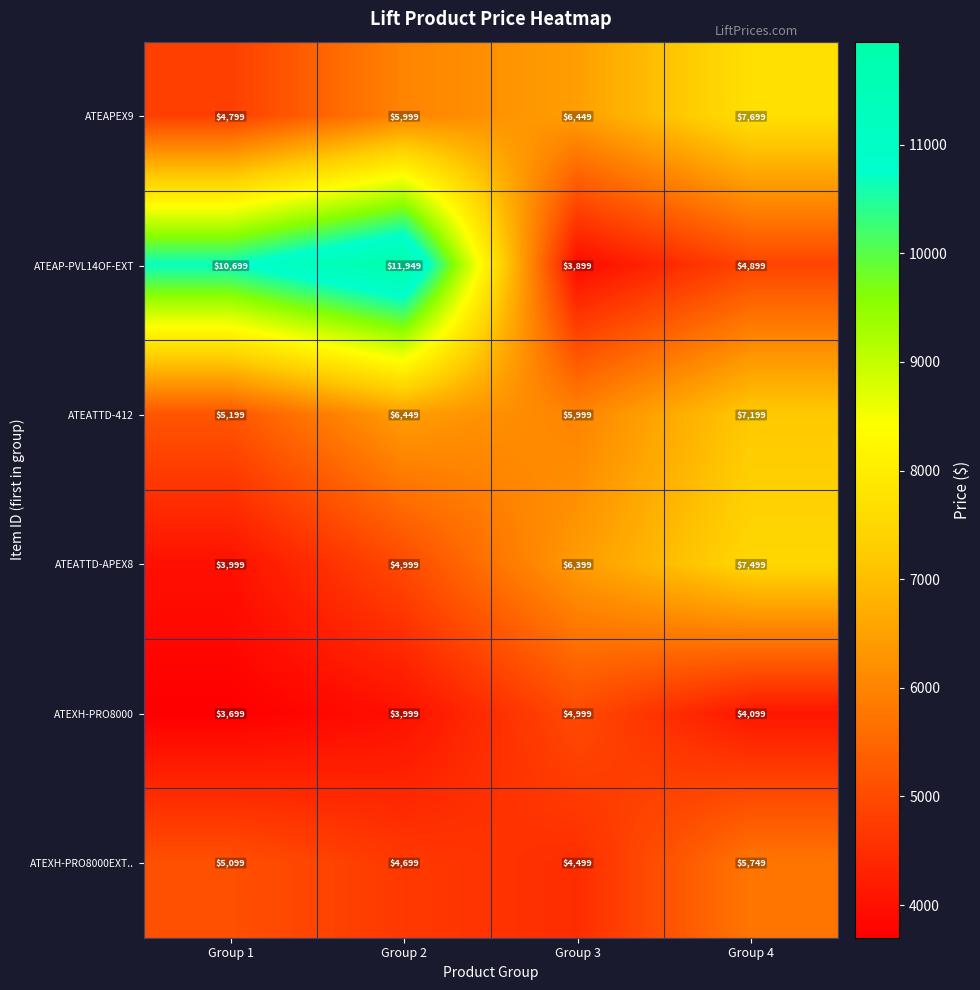

The value of ATEXH-PRO8000 at Group 4 is 1061. True or false?

False